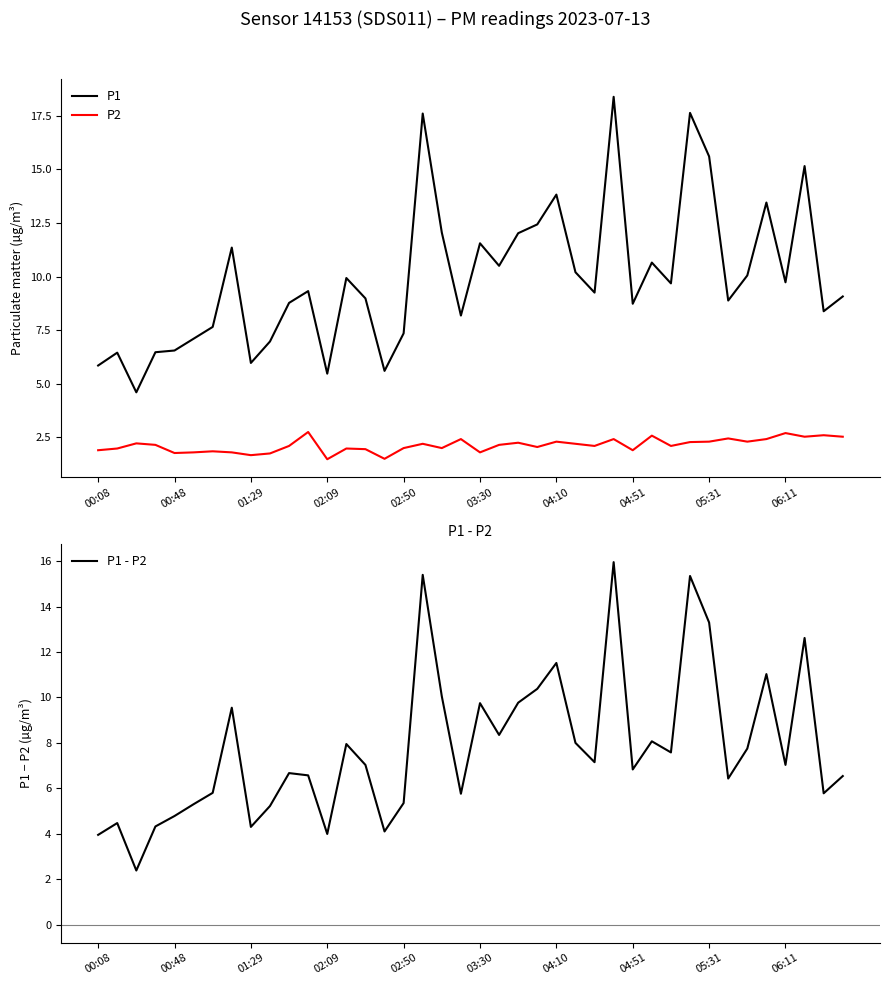

True or false: P2 and P1 intersect in this chart.

False